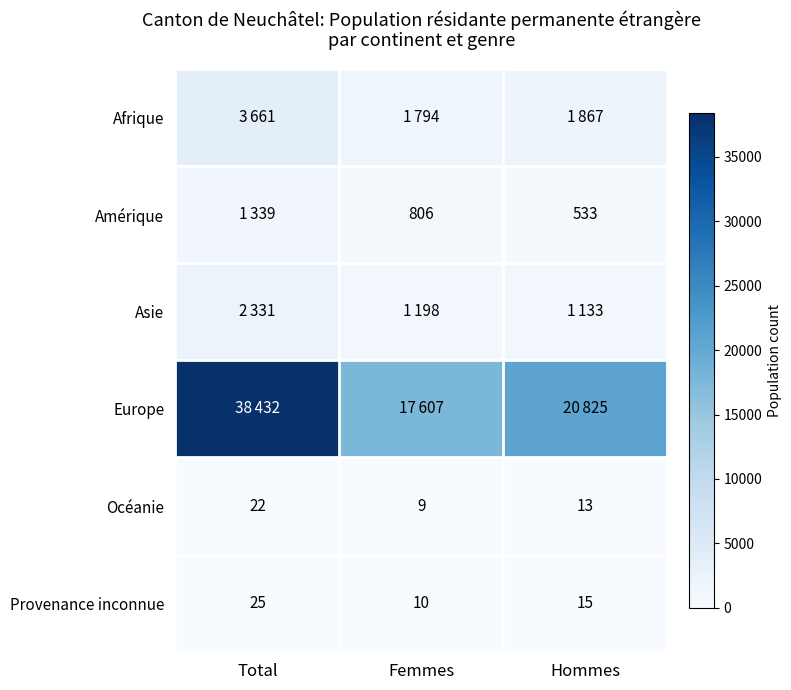

At which label is Provenance inconnue closest to 17?

Hommes